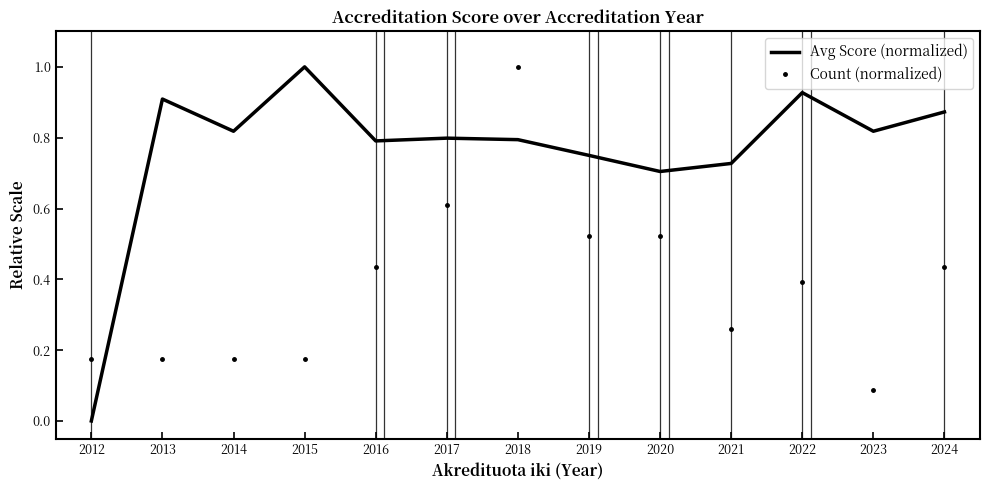

What is the maximum value shown in the chart?

1.0